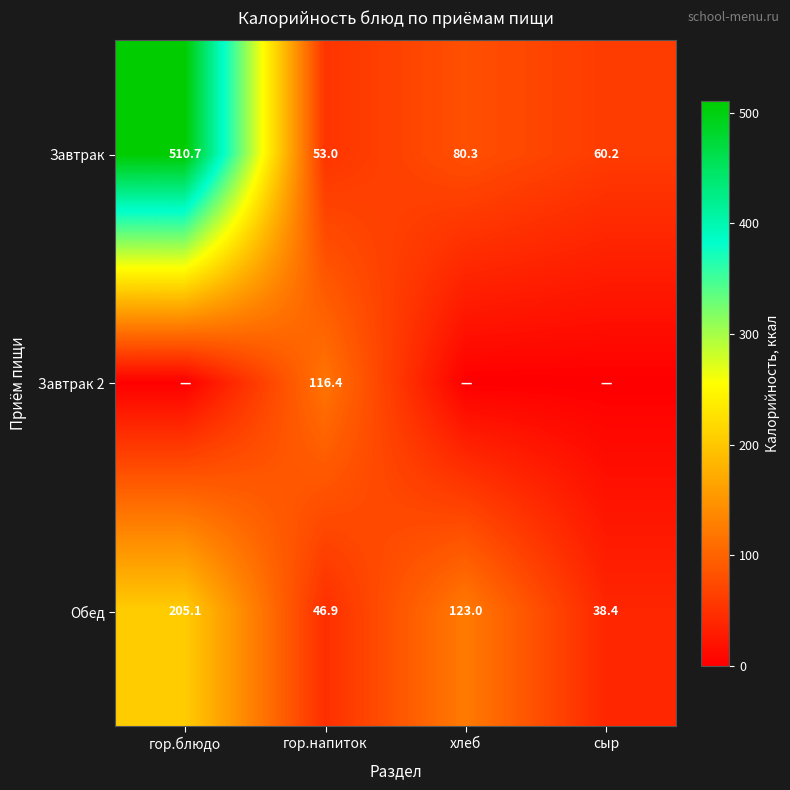

The value of Завтрак 2 at гор.напиток is 56.7. True or false?

False